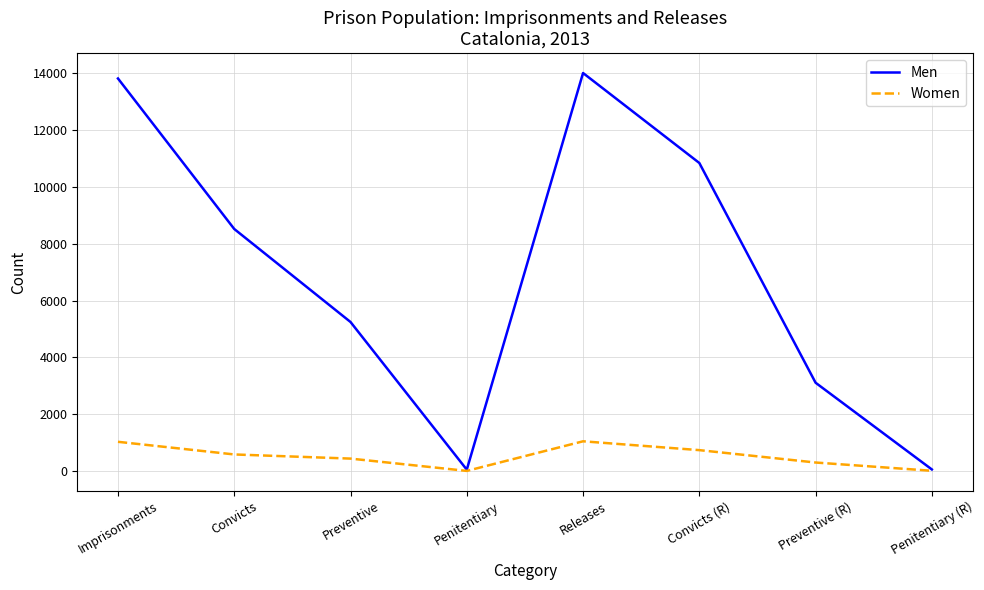

Rank the series by their average value, from highest to lowest.

Men, Women